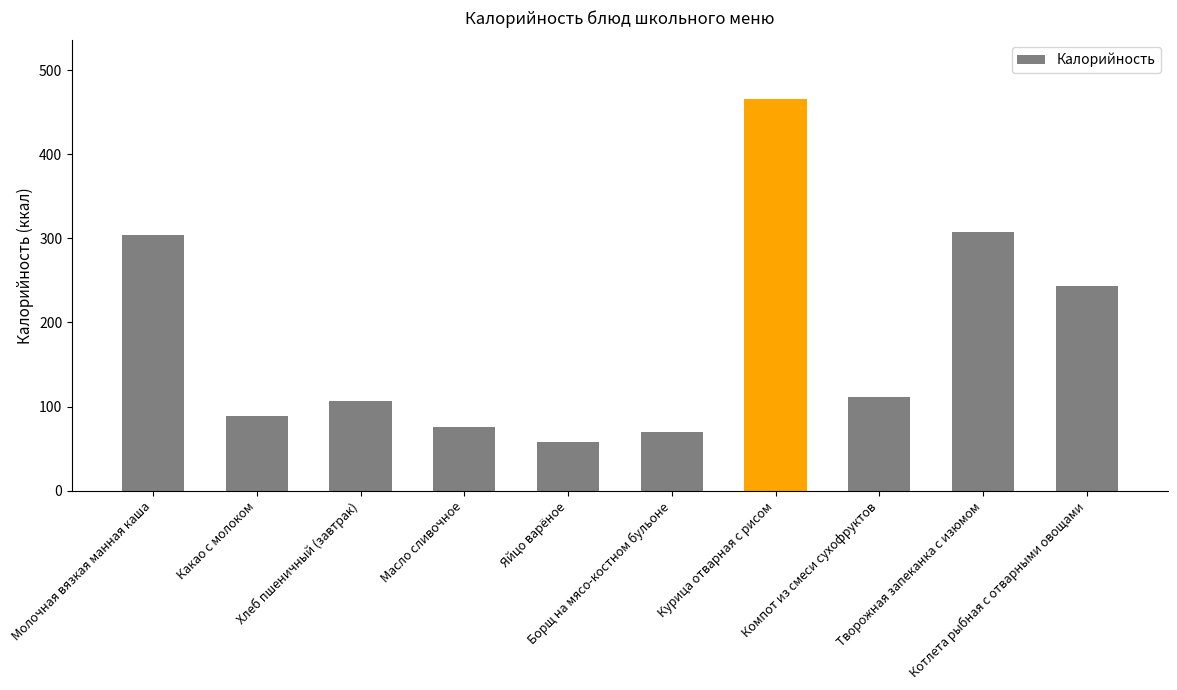

The value at Творожная запеканка с изюмом is 307.0. True or false?

True